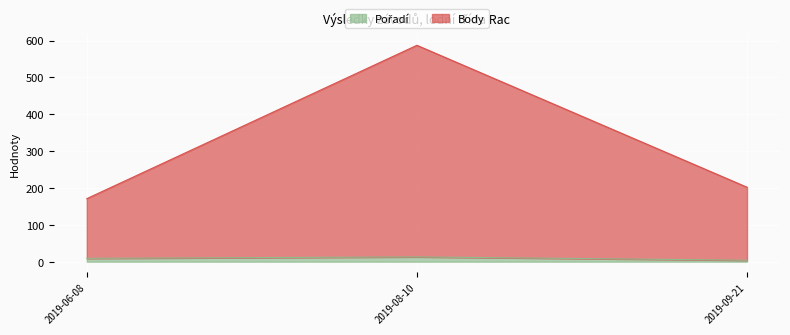

How many lines are shown in the chart?

2